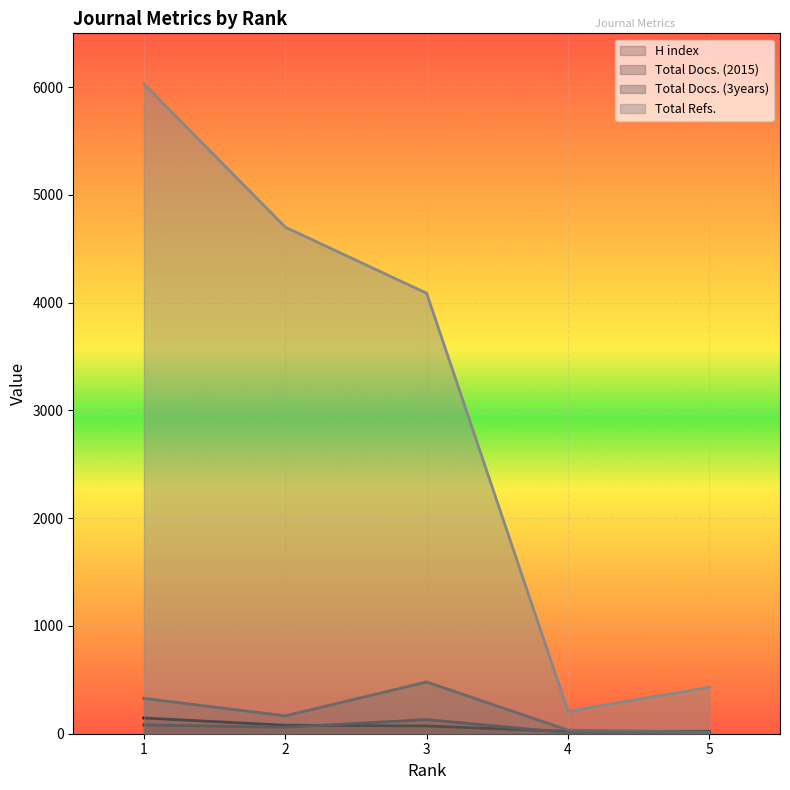

What is the value of the H index point at the 4th from the left?

21